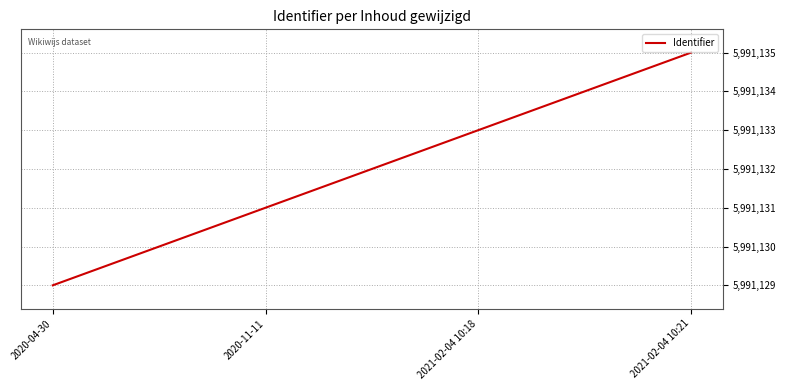

What position from the left is 2020-11-11?

2